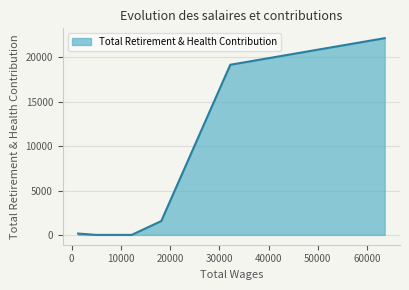

What is the difference between the maximum and minimum values?

22175